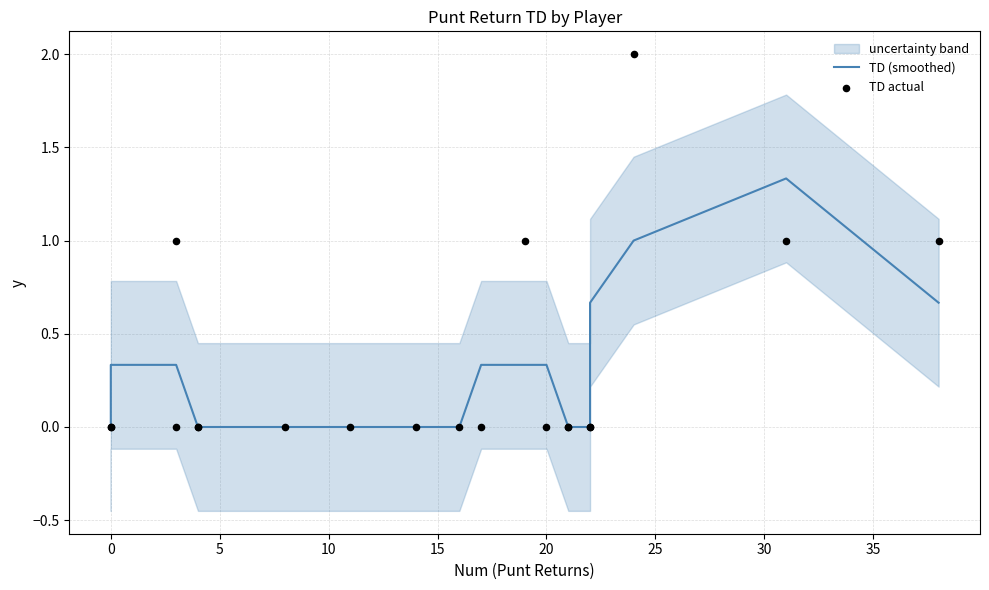

Which series has the largest total across all categories?

TD actual